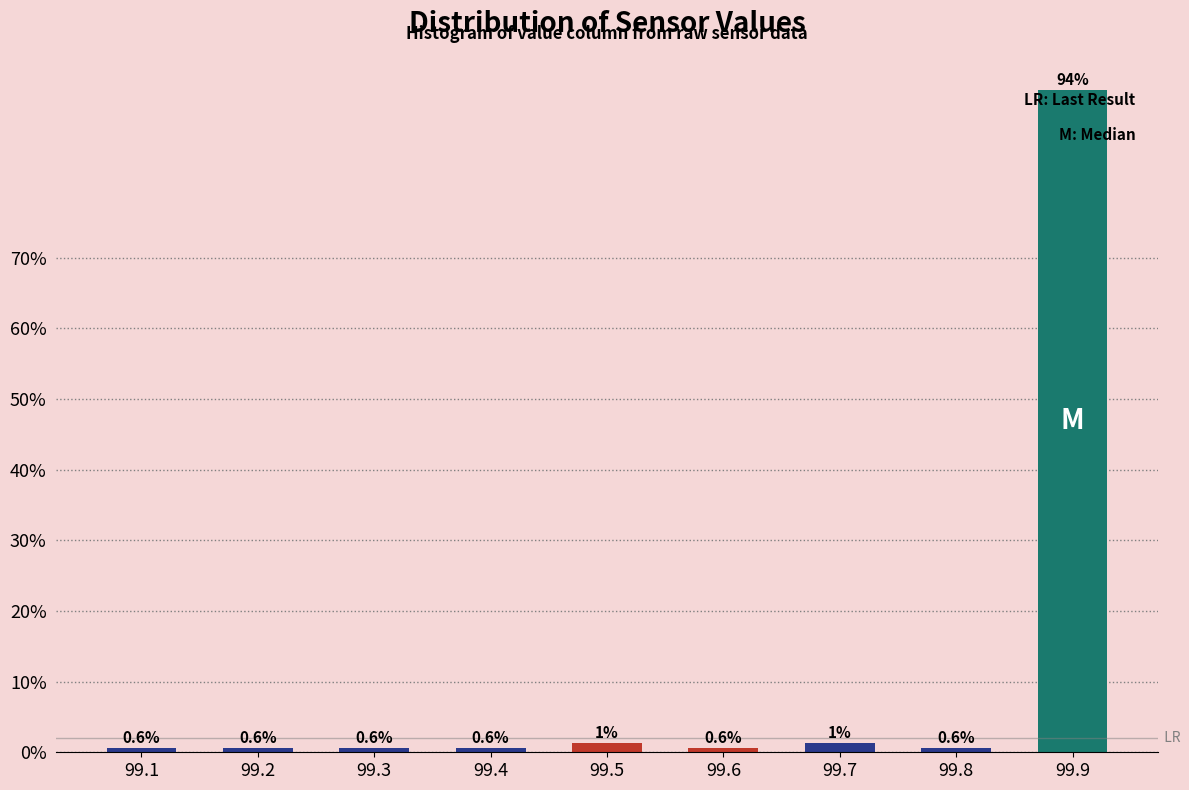

What is the approximate value at 99.4?

0.6